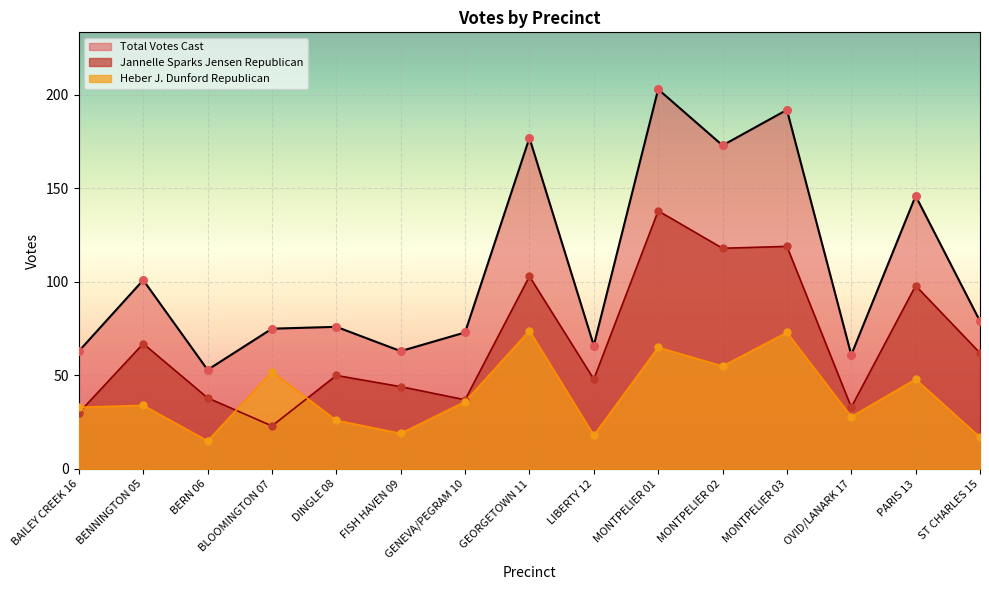

At which category is the sum across all series the highest?

MONTPELIER 01